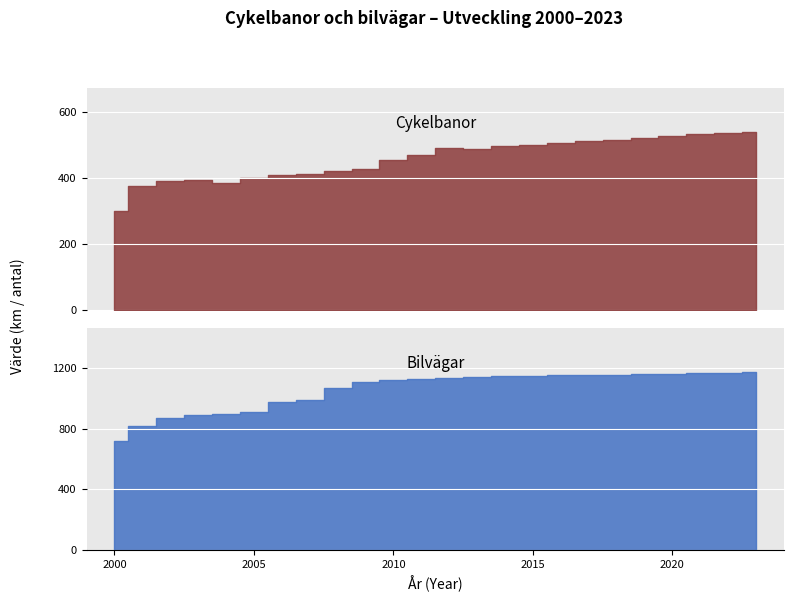

Rank the series by their average value, from highest to lowest.

Bilvägar, Cykelbanor